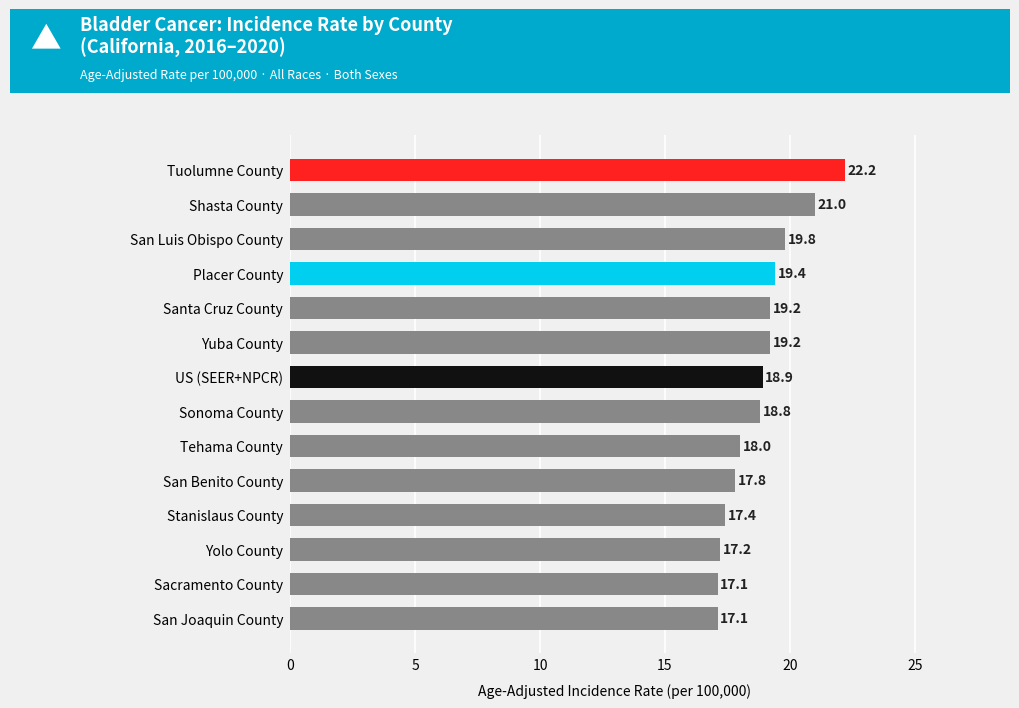

At which label is the value closest to 19?

US (SEER+NPCR)